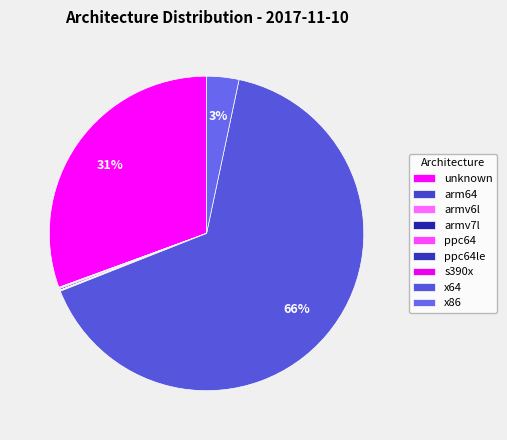

What is the change in value from ppc64le to s390x?

-83